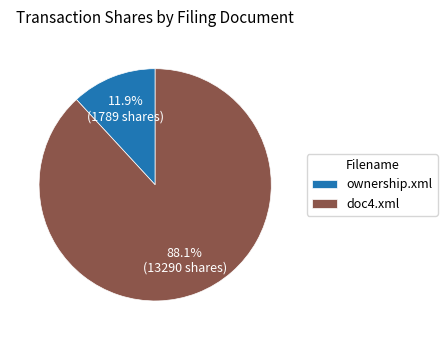

How many slices are in this pie chart?

2